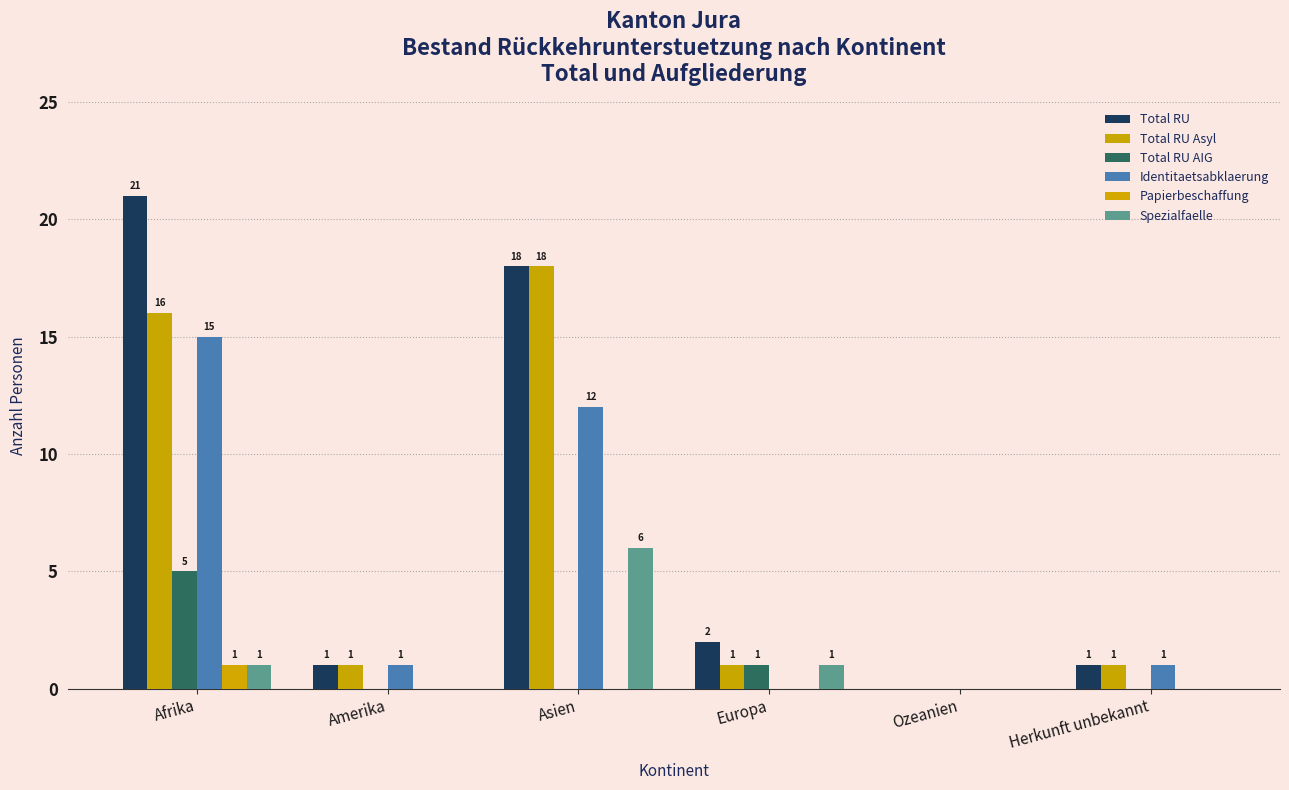

Reading left to right, list all the values displayed in this chart.

Total RU: Afrika=21	Amerika=1	Asien=18	Europa=2	Ozeanien=0	Herkunft unbekannt=1
Total RU Asyl: Afrika=16	Amerika=1	Asien=18	Europa=1	Ozeanien=0	Herkunft unbekannt=1
Total RU AIG: Afrika=5	Amerika=0	Asien=0	Europa=1	Ozeanien=0	Herkunft unbekannt=0
Identitaetsabklaerung: Afrika=15	Amerika=1	Asien=12	Europa=0	Ozeanien=0	Herkunft unbekannt=1
Papierbeschaffung: Afrika=1	Amerika=0	Asien=0	Europa=0	Ozeanien=0	Herkunft unbekannt=0
Spezialfaelle: Afrika=1	Amerika=0	Asien=6	Europa=1	Ozeanien=0	Herkunft unbekannt=0